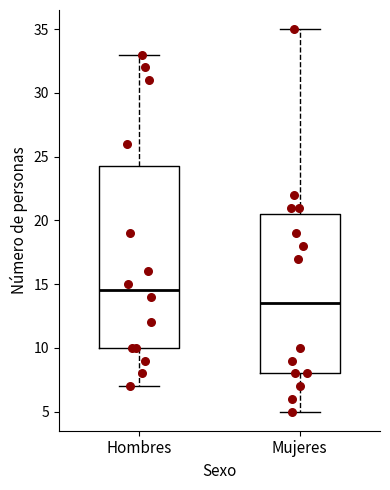

Where does the median line of the box for Hombres sit on the y-axis? The values are not printed on the chart, so give them approximately, as read against the axis.

14.5